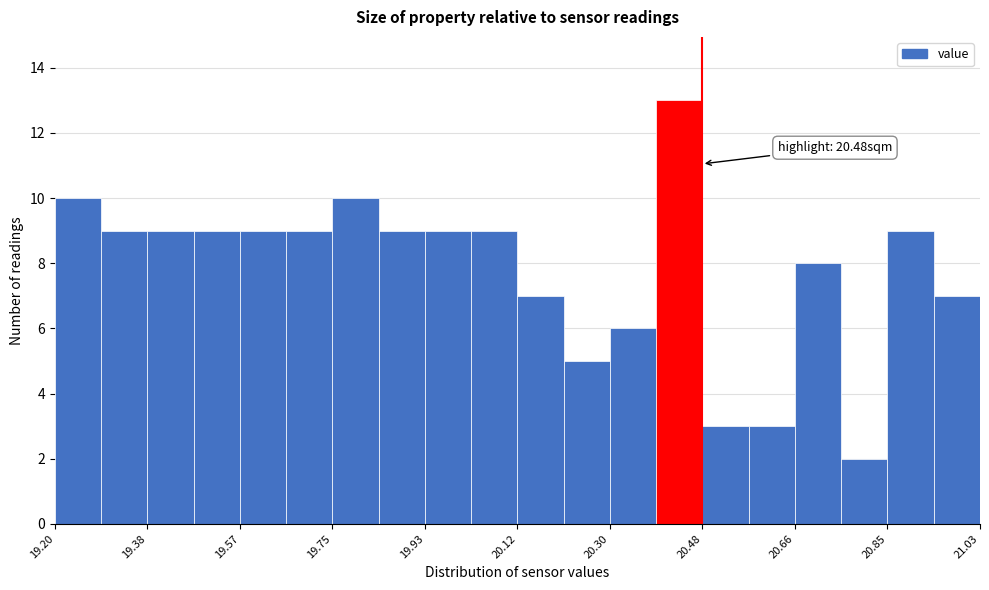

Over which range of the x-axis is the bar tallest?

20.38 to 20.48